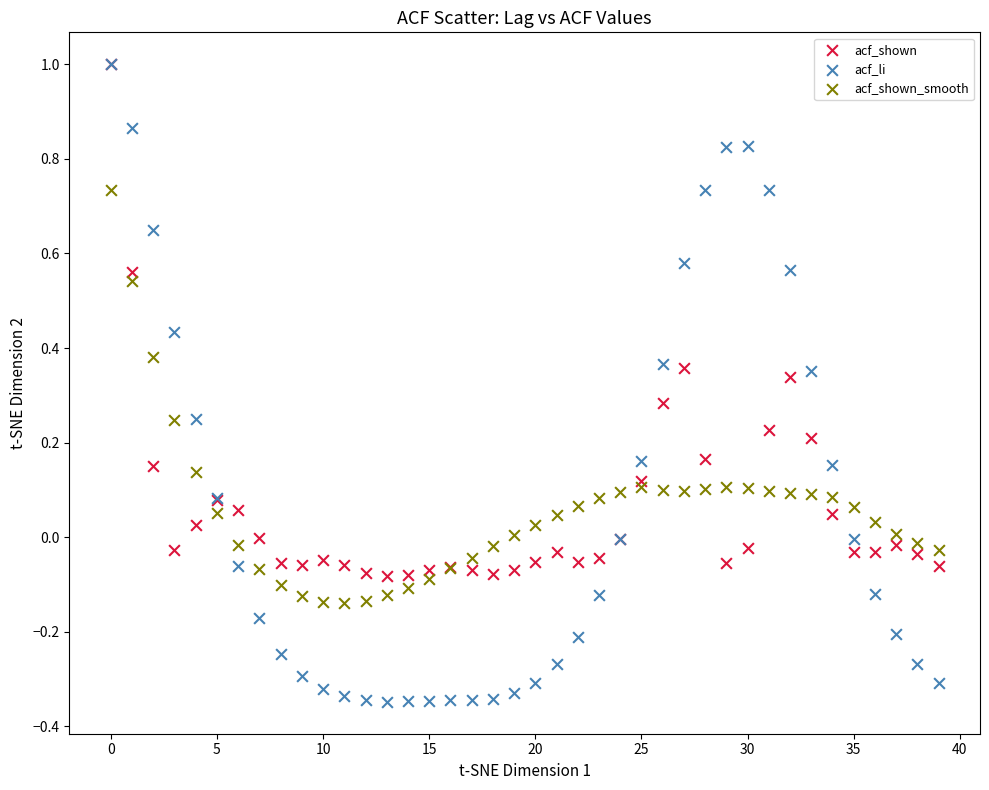

Which series has the largest Y range (max minus min)?

acf_li